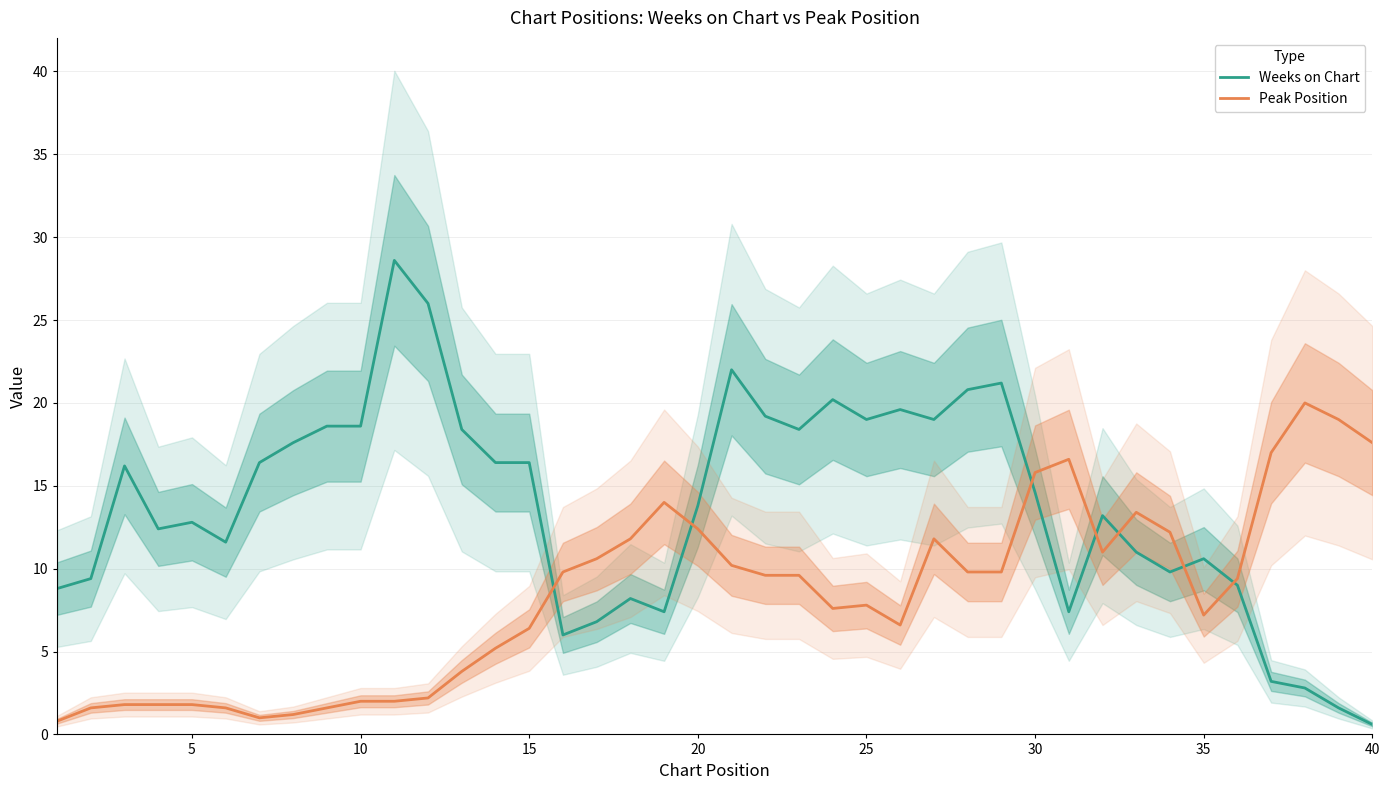

What is the maximum value for Peak Position?

20.0